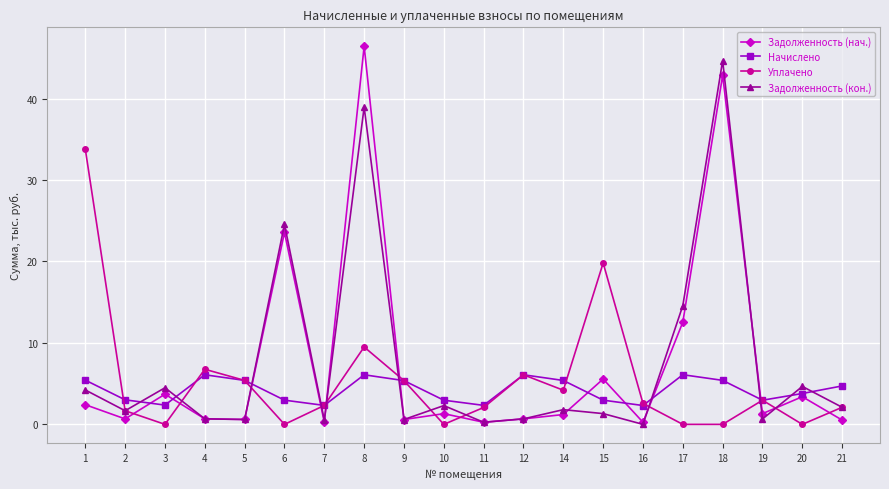

Where does the Начислено series first go above 4?

1